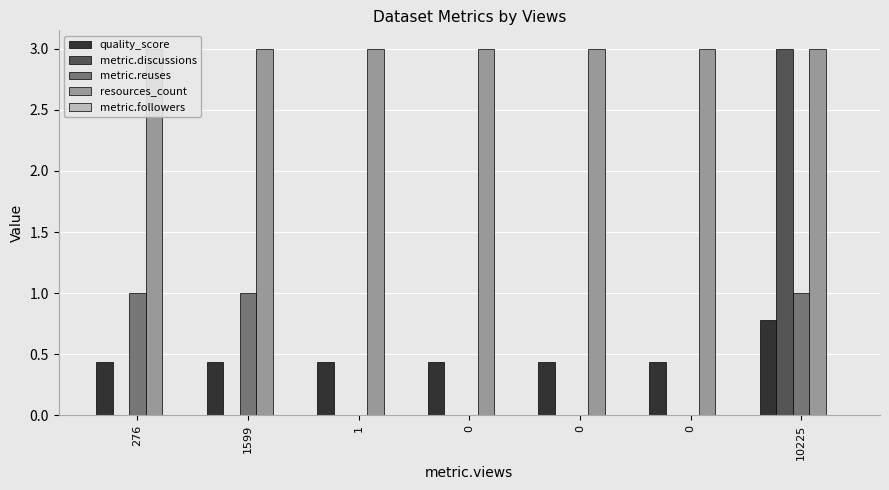

How many groups of bars are there?

7